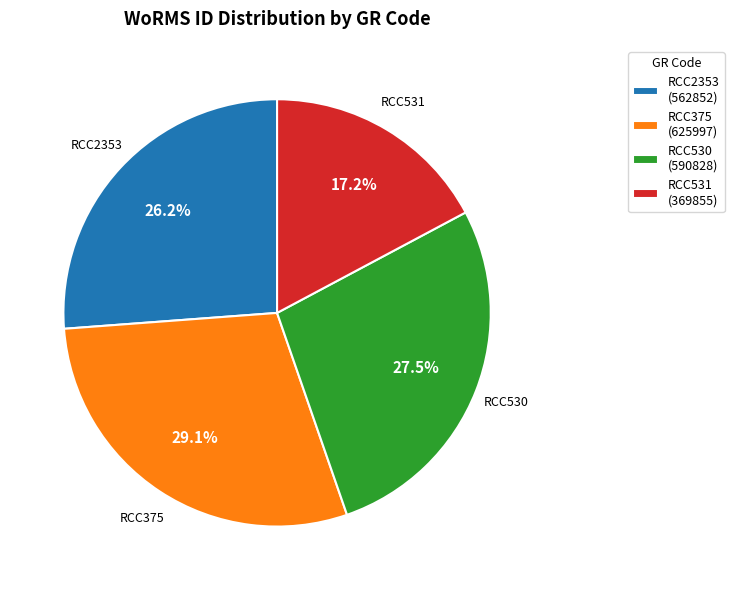

Is RCC531 the majority of the pie?

No